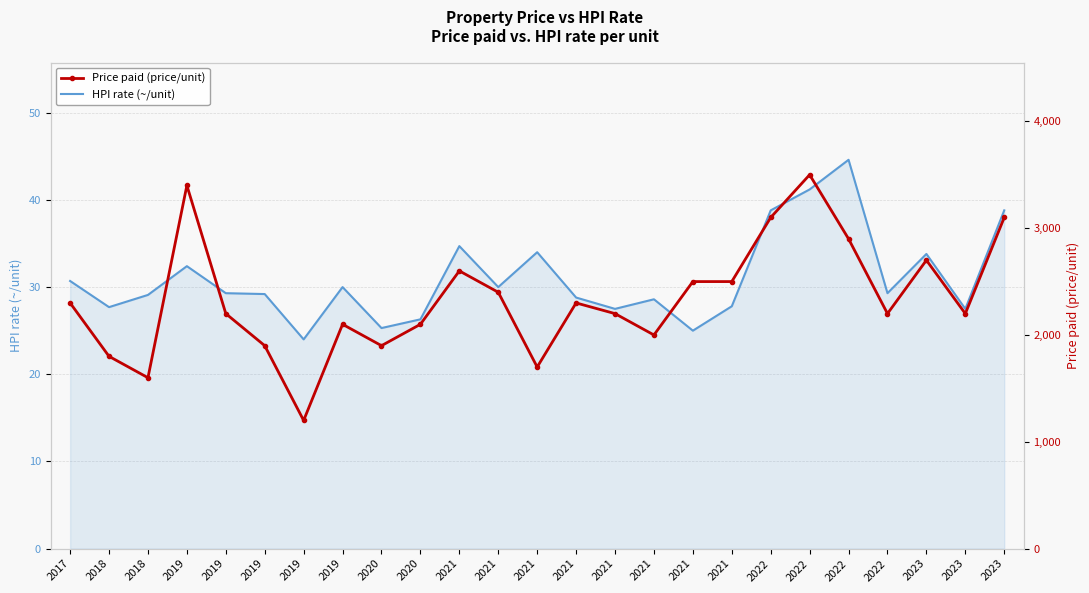

At which category is the sum across all series the highest?

2022